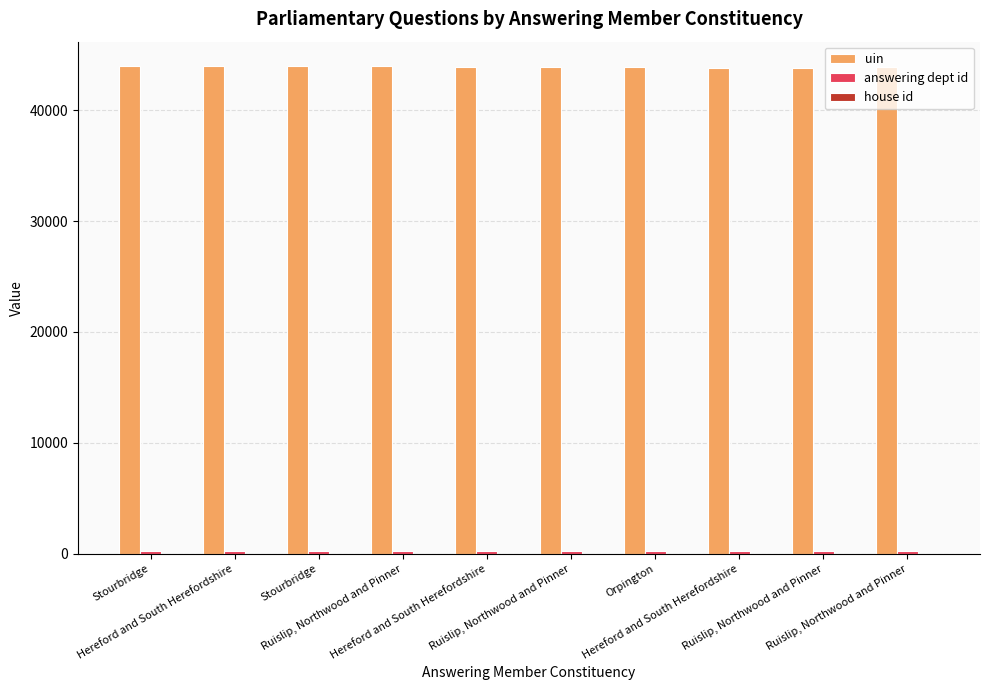

How many categories are shown in the chart?

10